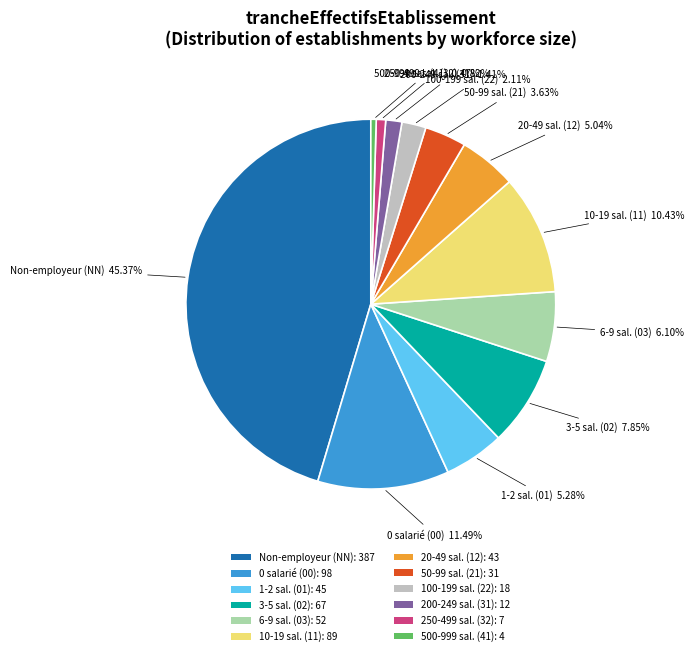

Does 0 salarié (00): 98 account for over 50% of the chart?

No